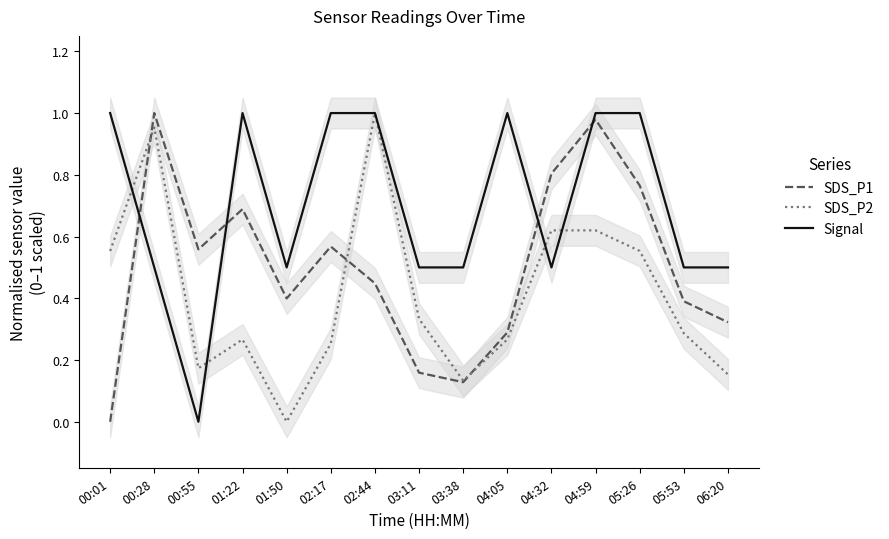

What are all the series names shown in the legend?

SDS_P1, SDS_P2, Signal